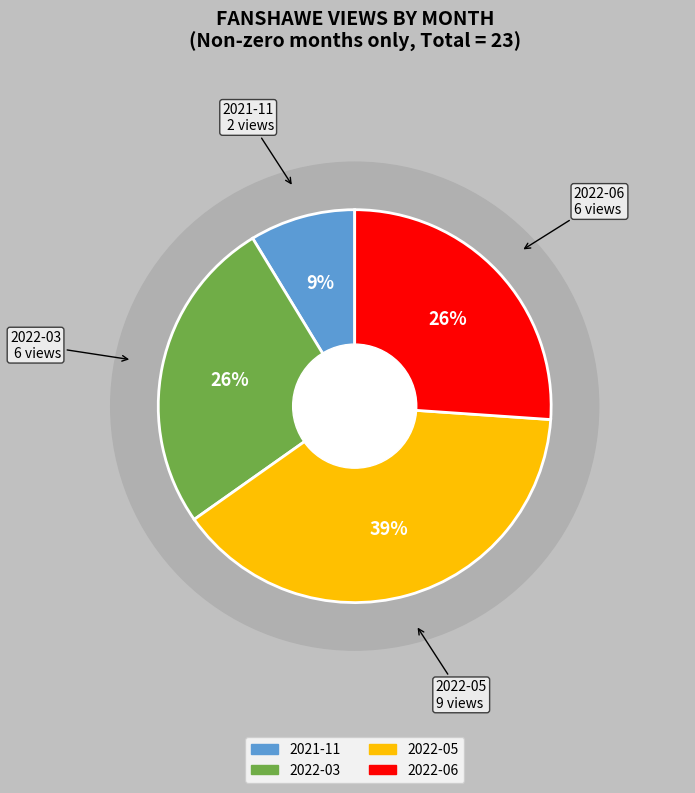

How many segments does this pie chart have?

4